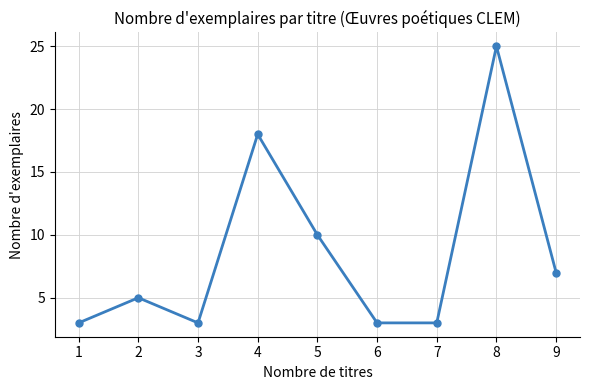

The value at 7 is 3. True or false?

True